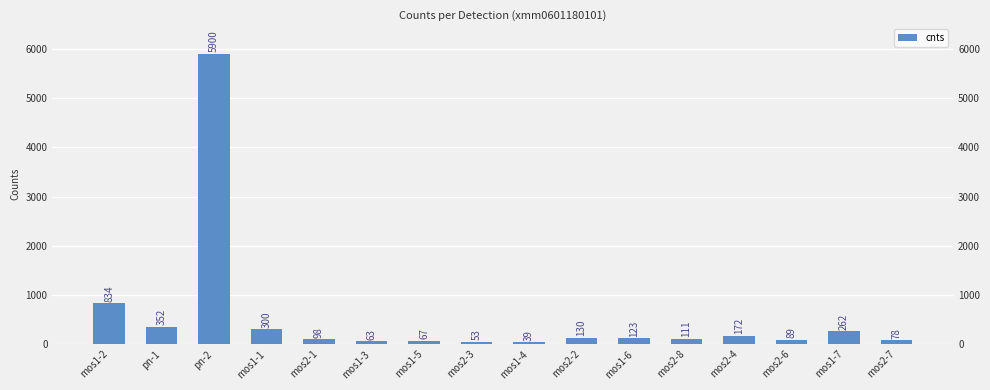

What position from the right is mos2-8?

5